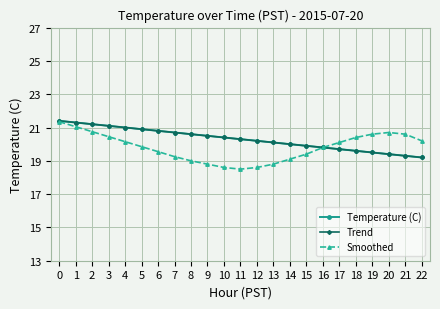

Is this an area chart (filled region under the line)?

No